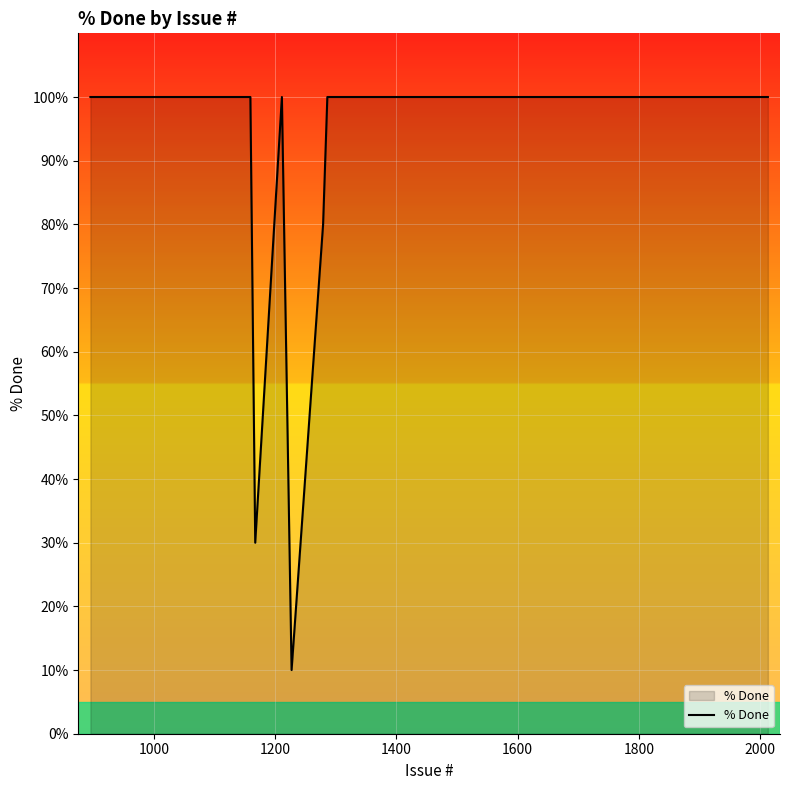

What is the maximum value shown in the chart?

100